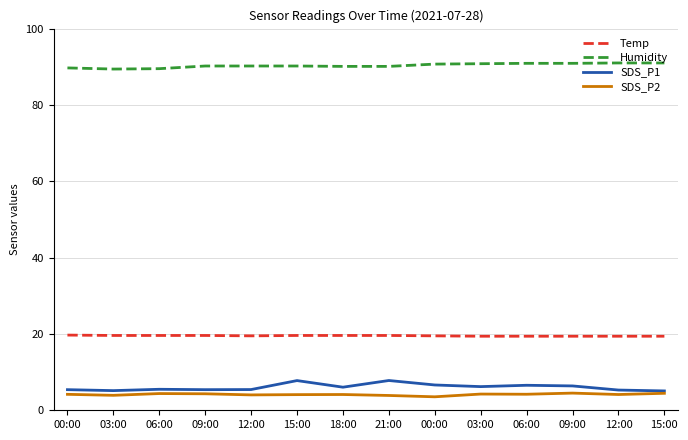

What is the difference between the maximum and minimum values in the Humidity series?

1.6